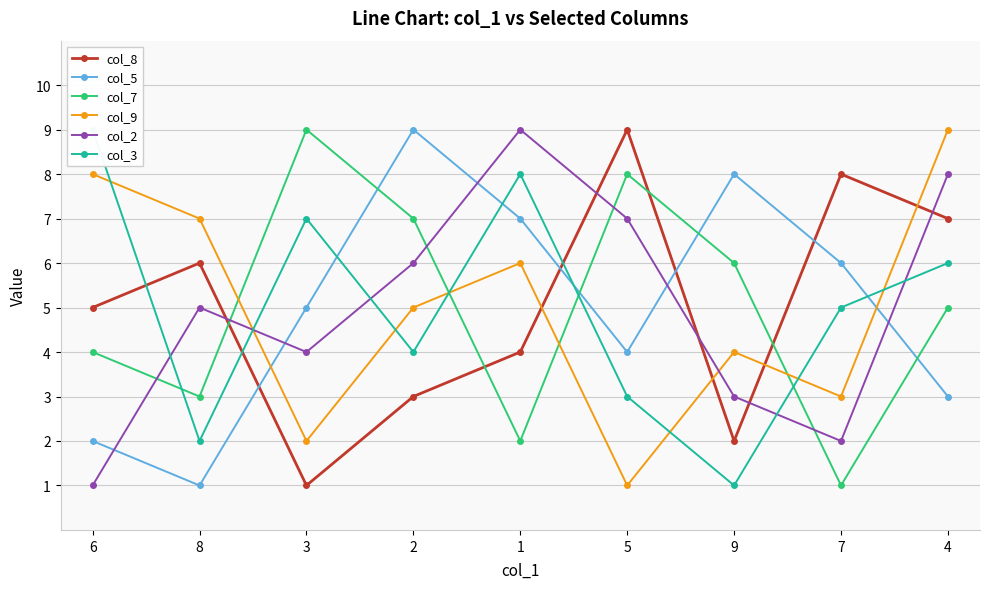

The col_8 series shows 7 at 4. True or false?

True